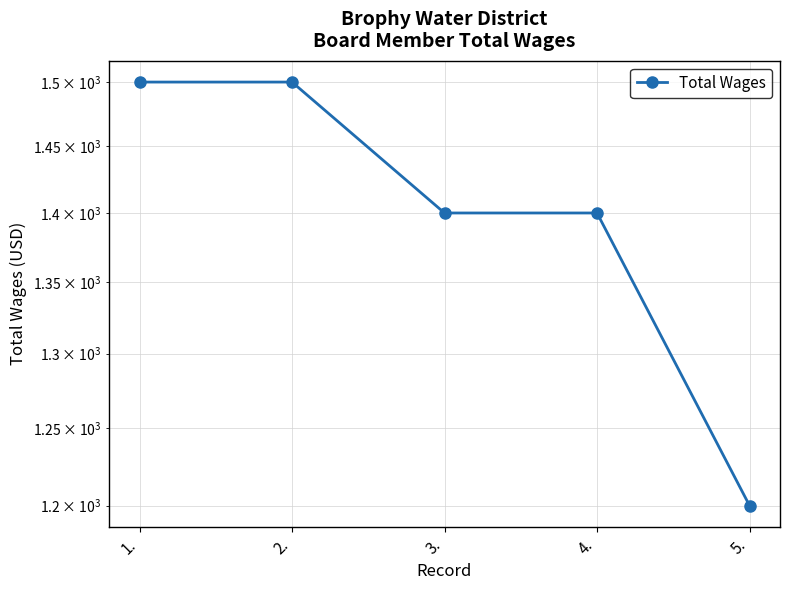

Does the chart have visible grid lines?

Yes